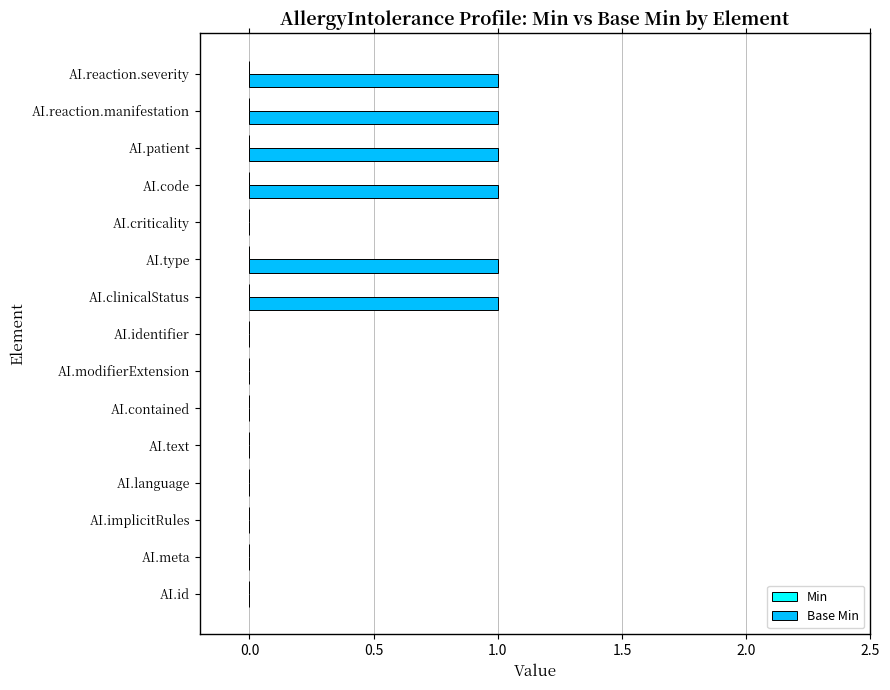

What is the sum of all values?

6